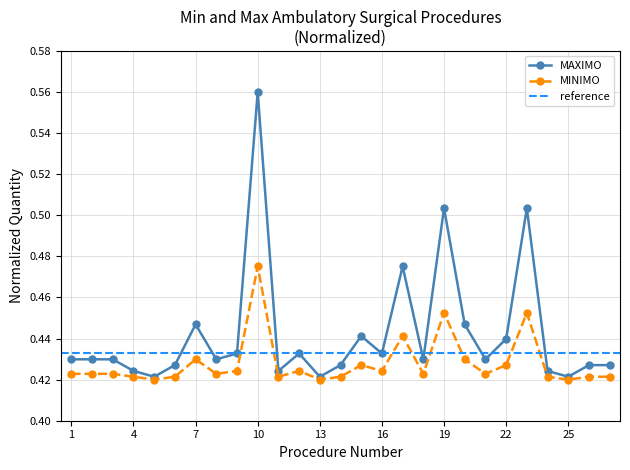

Does the chart have visible grid lines?

Yes